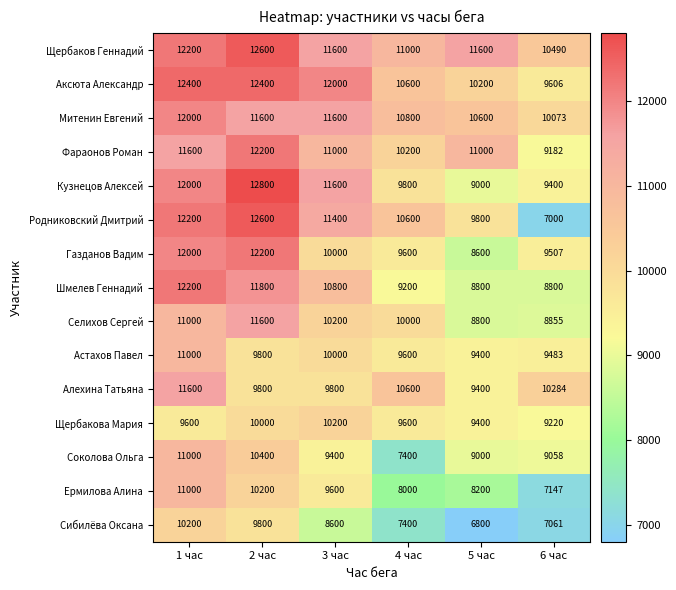

At which category does the chart reach its minimum across all series?

5 час